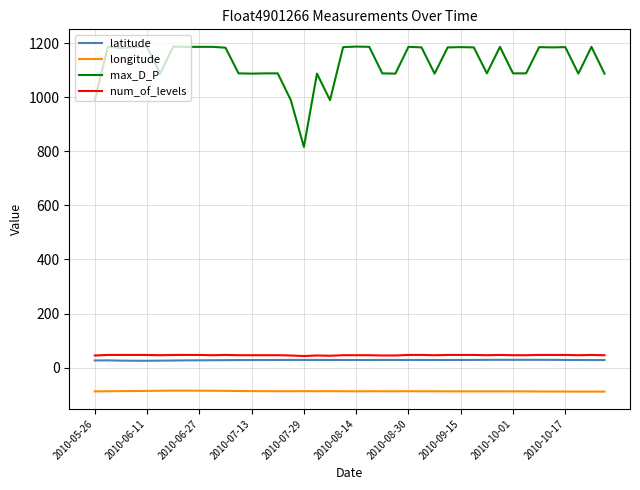

What is the maximum value for longitude?

-85.0